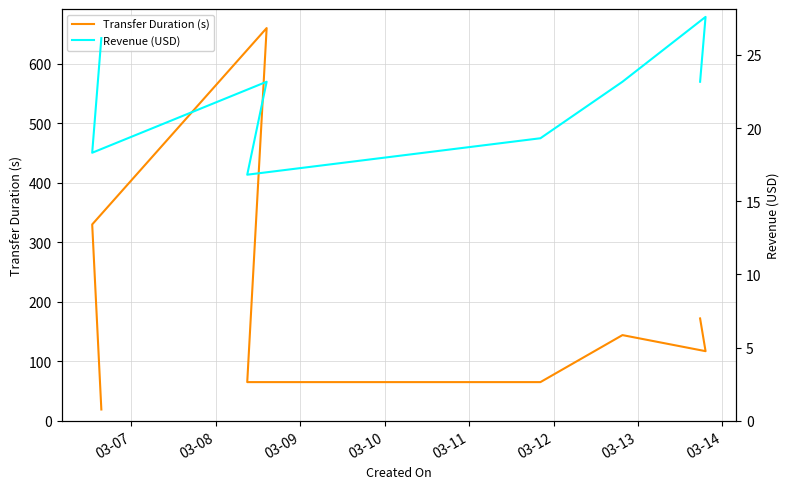

How many data points does each series have?

8